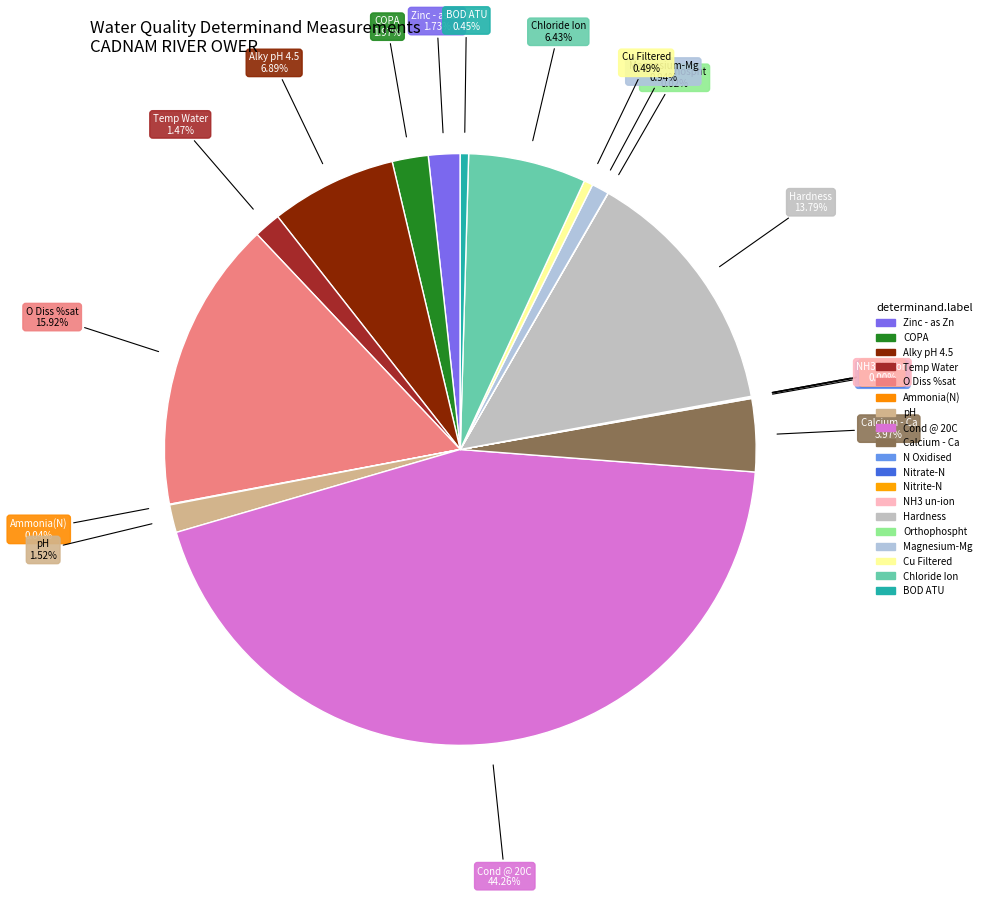

What is the change in value from N Oxidised to Orthophospht?

-0.2